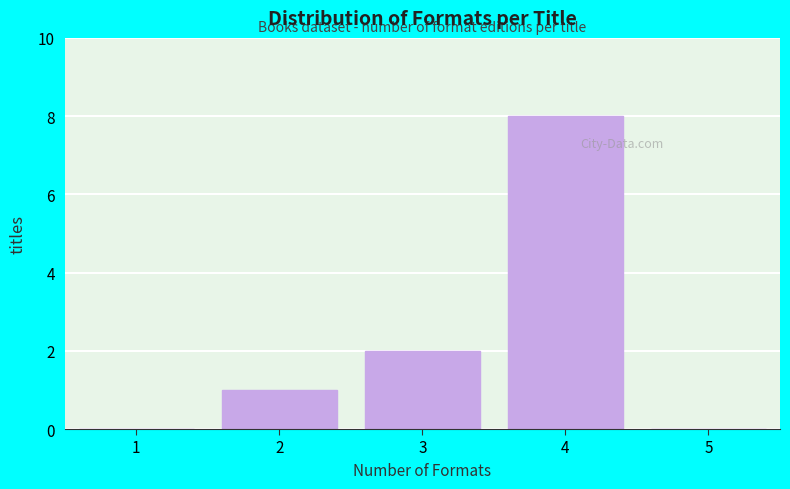

Reading right to left, extract all data points from this chart.

5=0	4=8	3=2	2=1	1=0